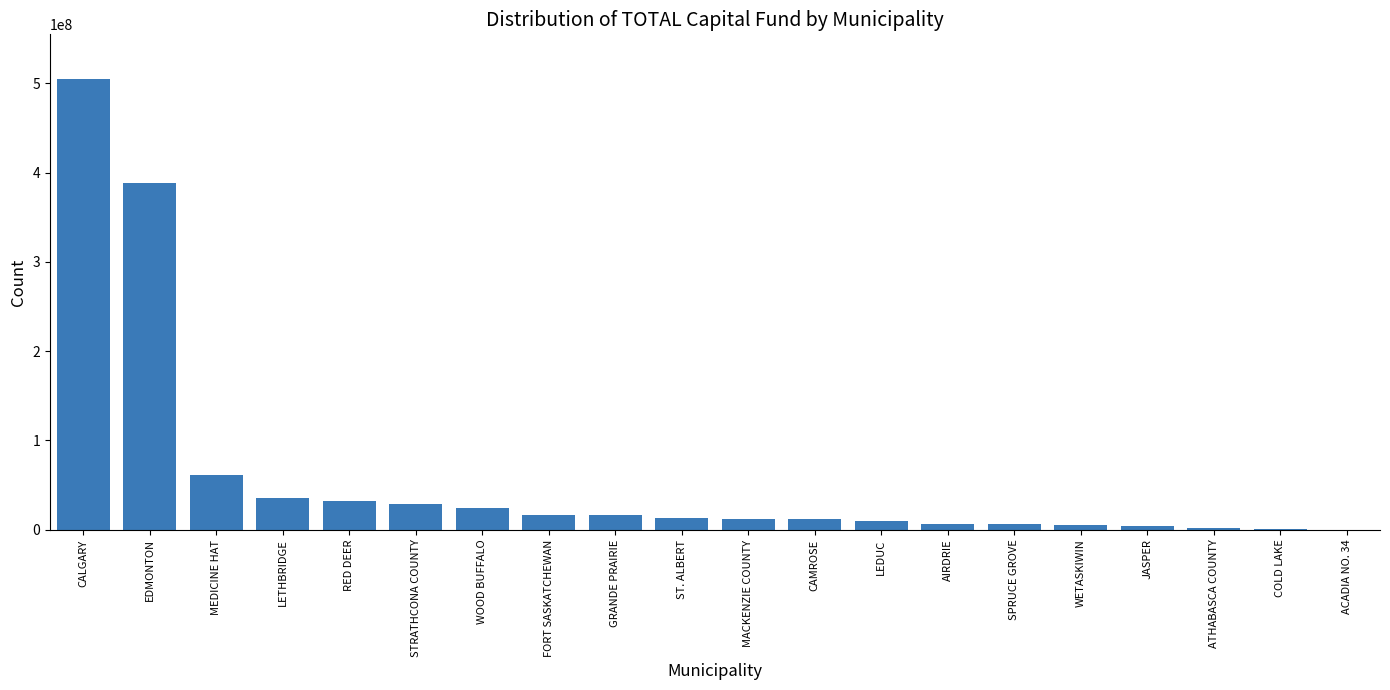

At which label is the value closest to 252328476?

EDMONTON